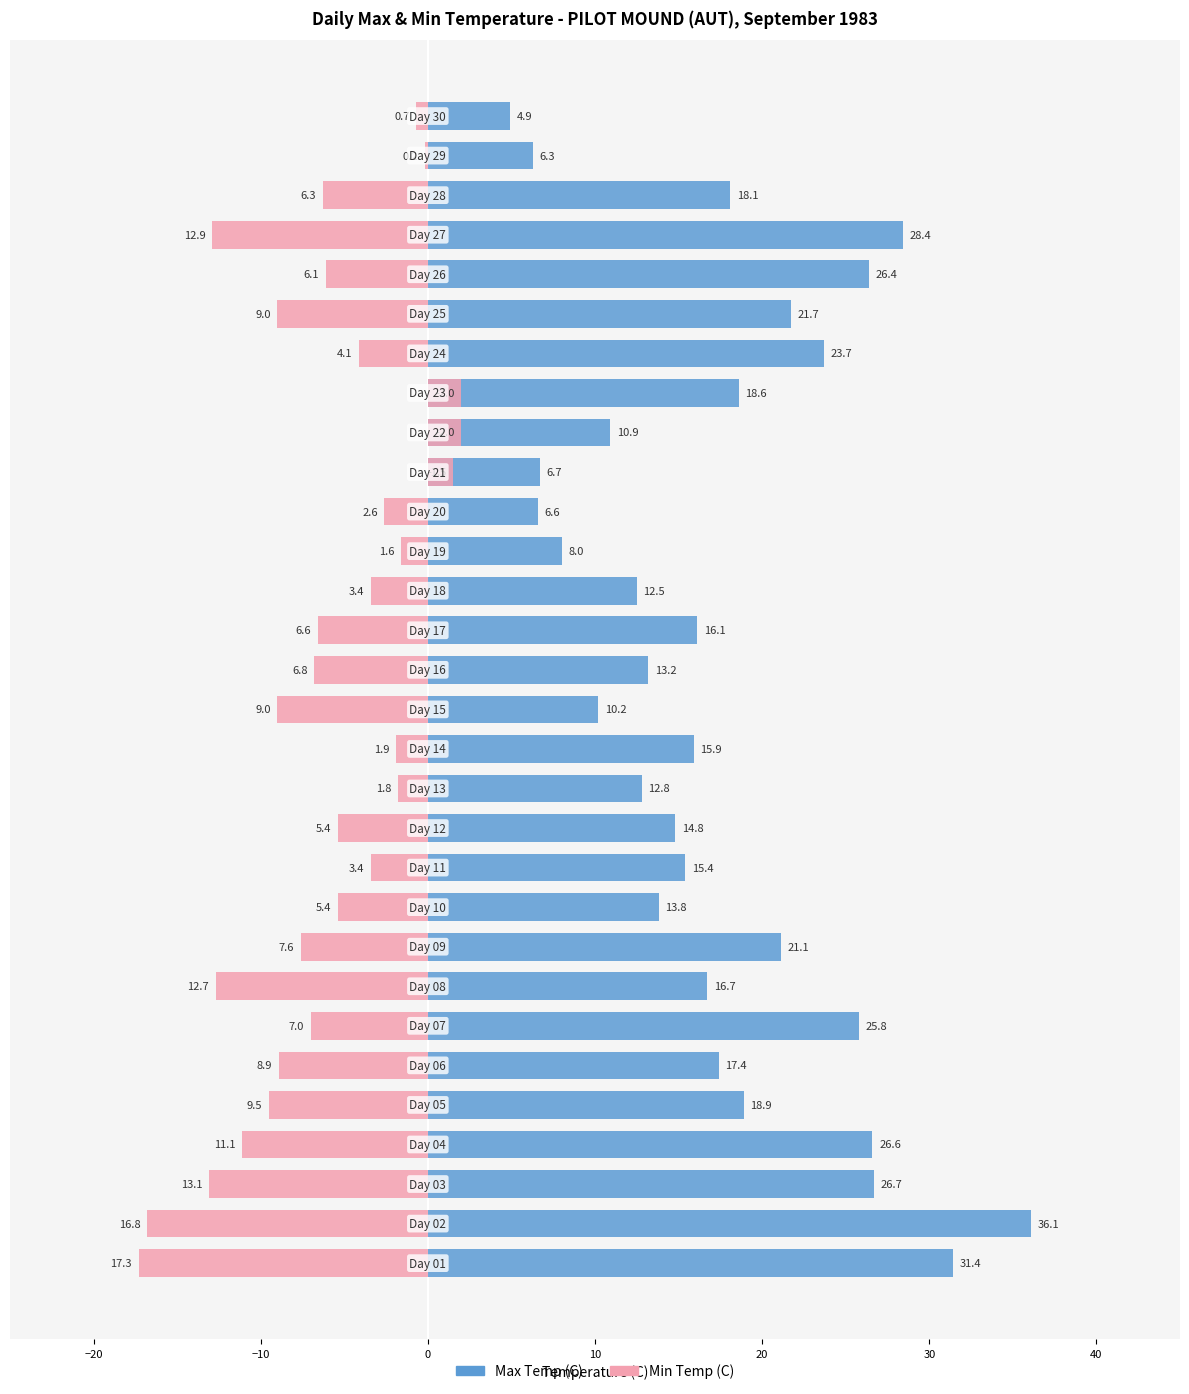

Rank the series at 16 from lowest to highest value.

Min Temp (C), Max Temp (C)